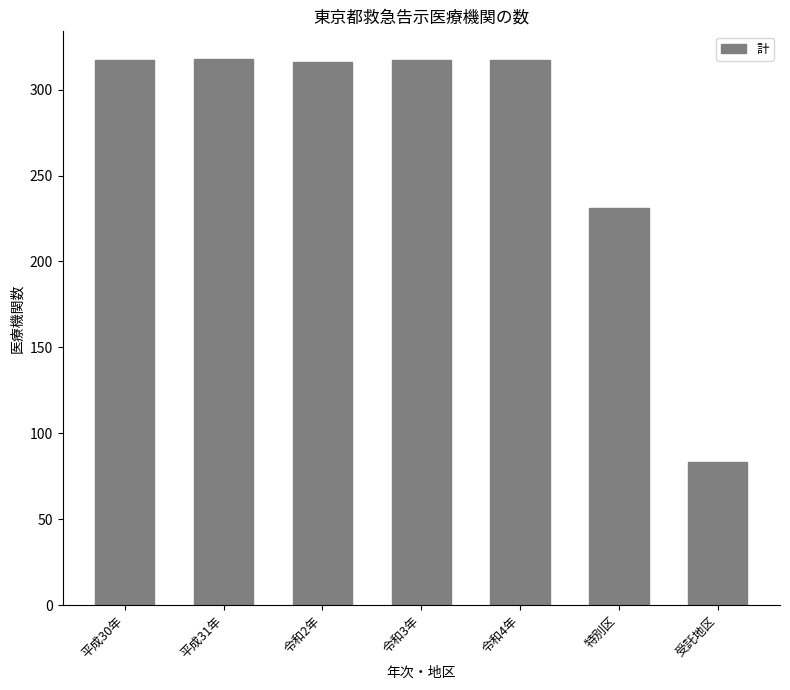

Which label corresponds to the smallest value in the chart?

受託地区